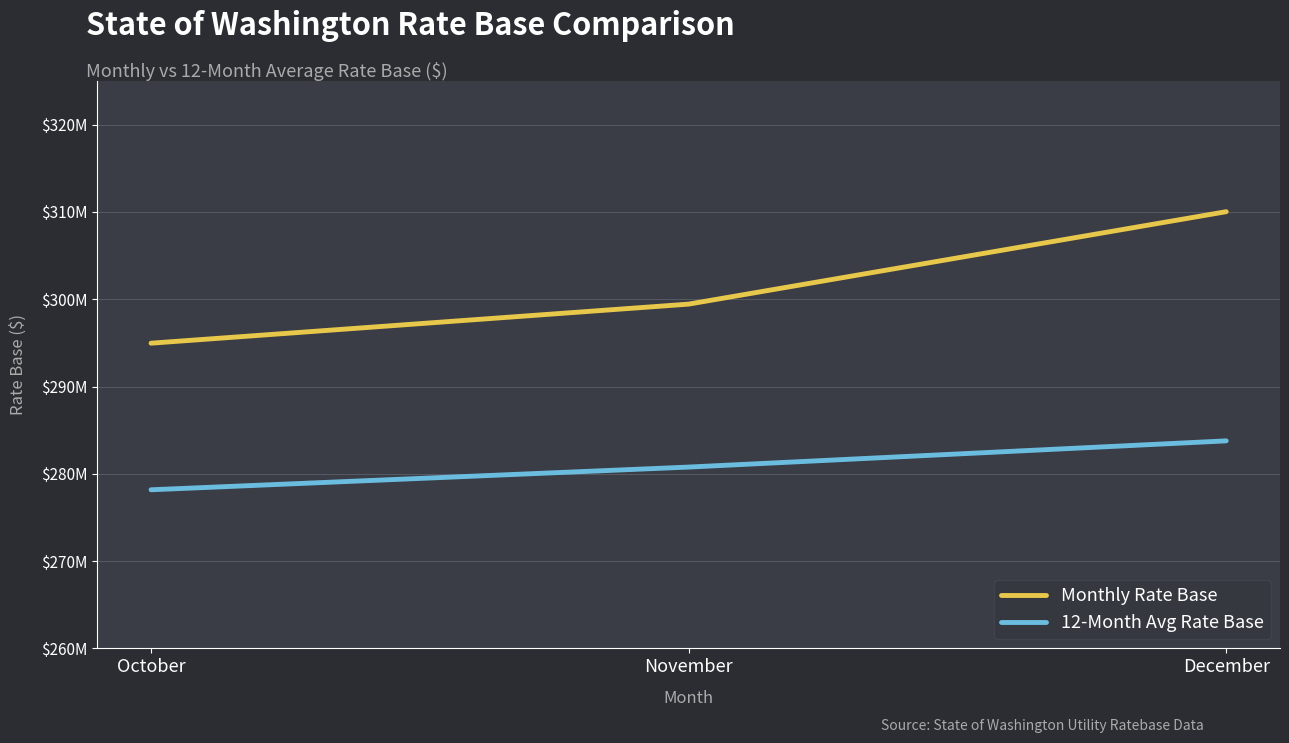

What is the value of the 12-Month Avg Rate Base point at the 3rd from the left?

283774538